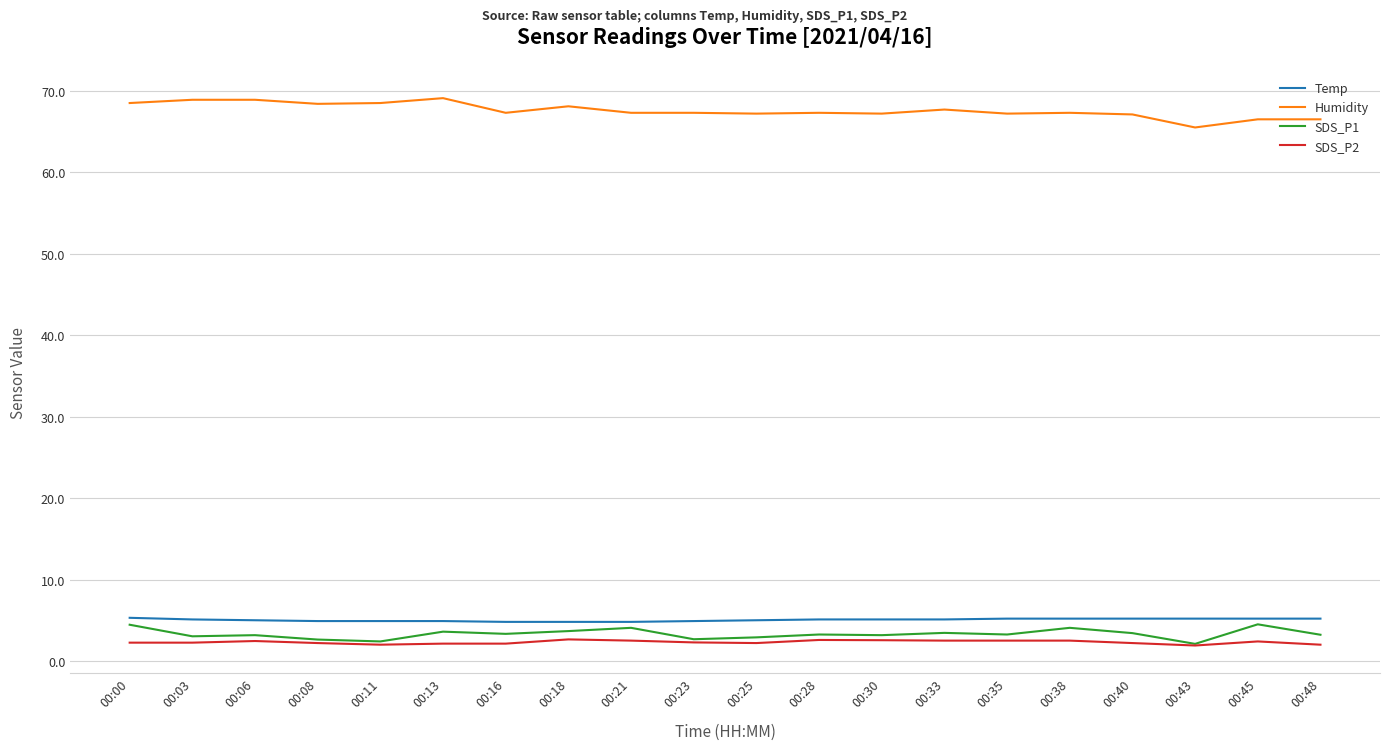

What is the maximum value for Temp?

5.3